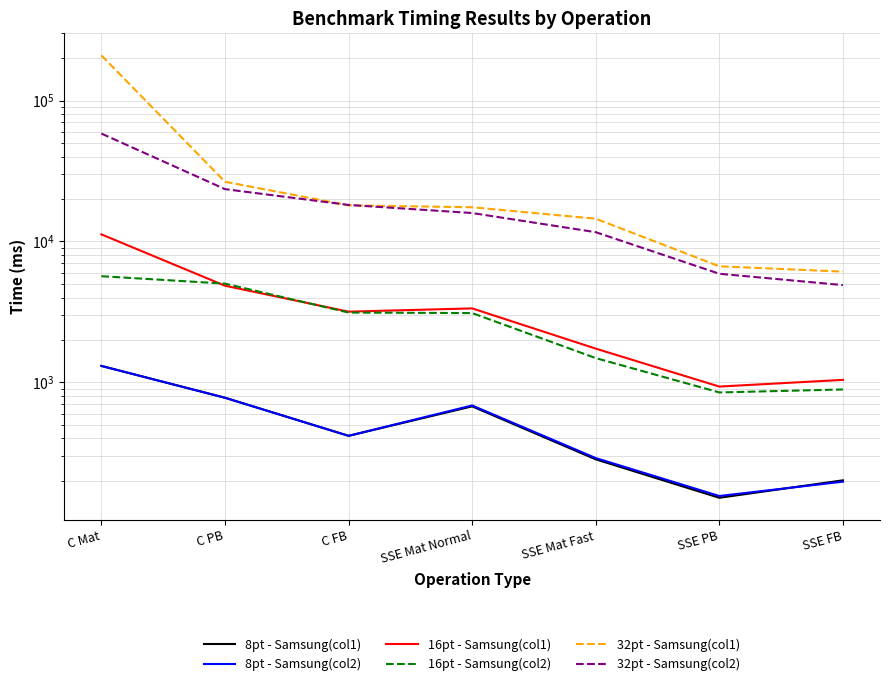

Where is the first local maximum for 16pt - Samsung(col1)?

SSE Mat Normal